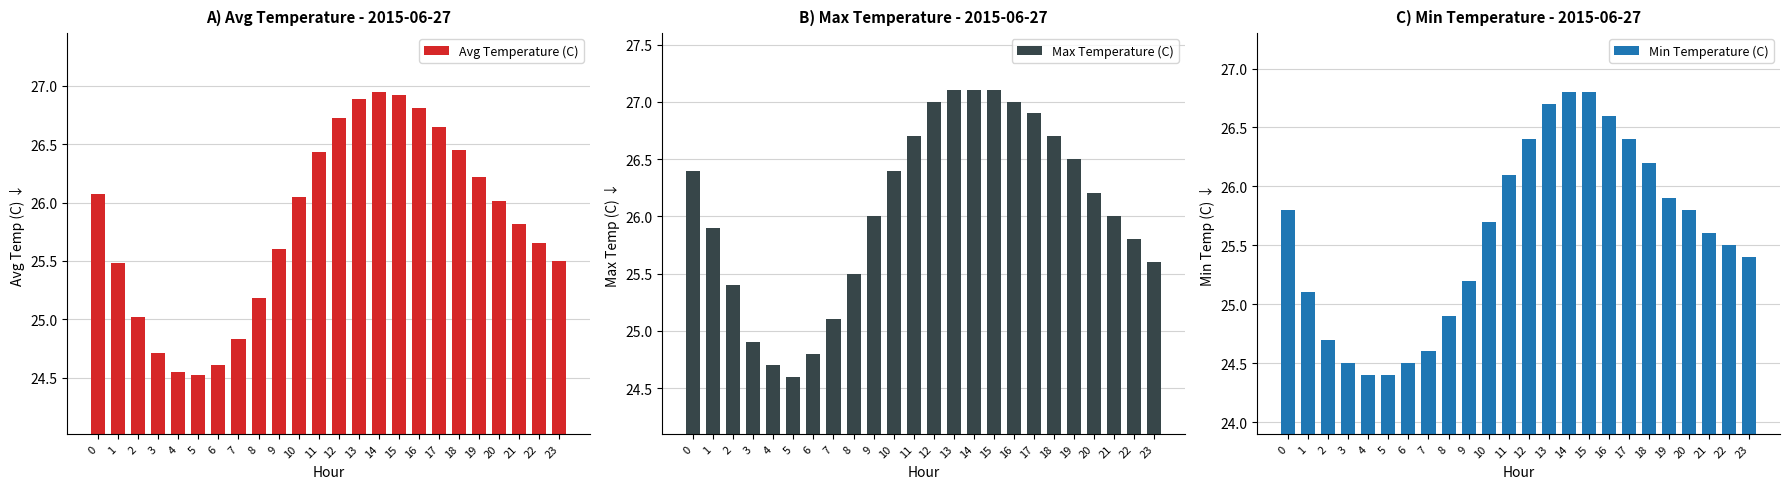

Which series has the largest range (max minus min)?

Max Temperature (C)